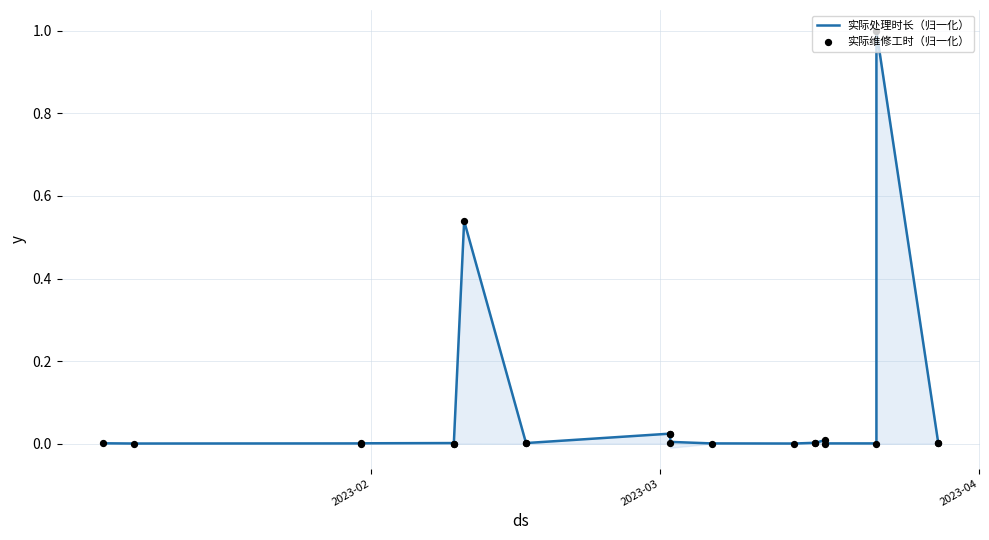

What are all the series names shown in the legend?

实际处理时长（归一化）, 实际维修工时（归一化）